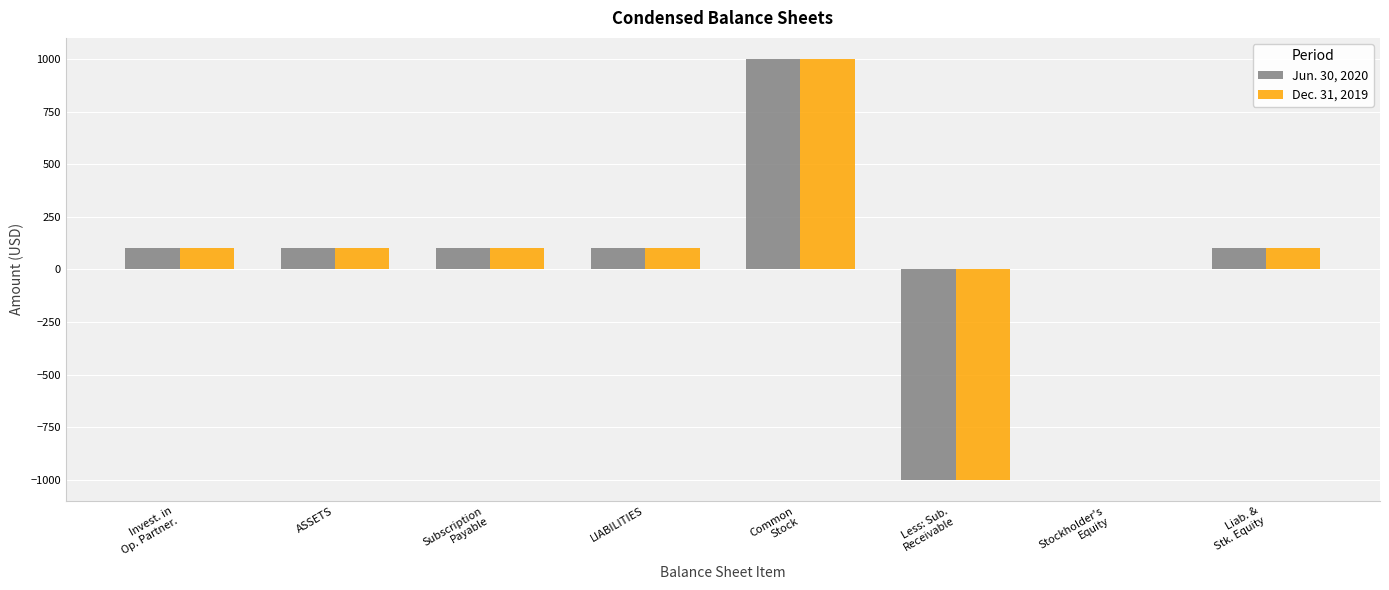

Count the number of categories in the chart.

8